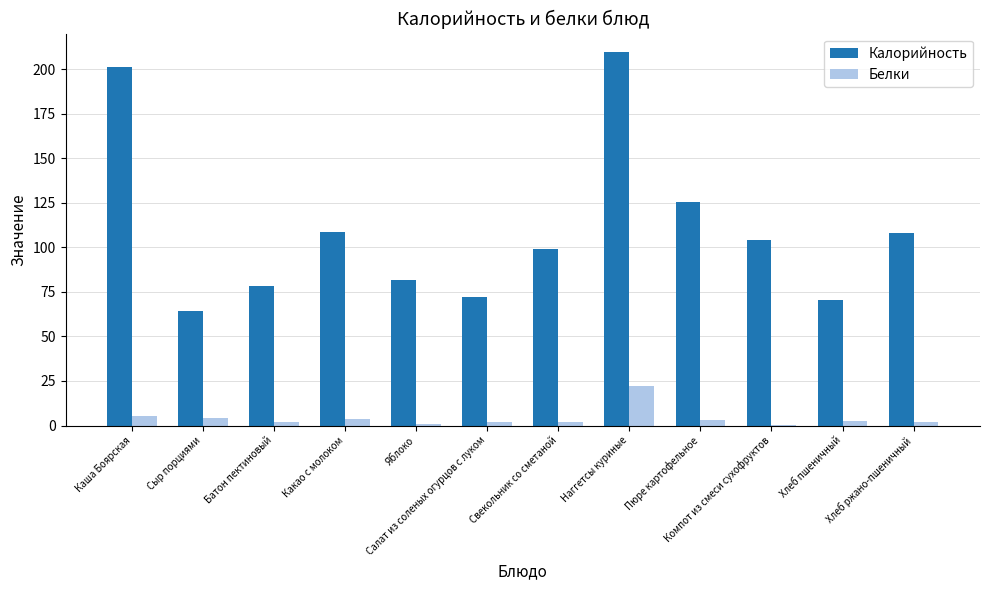

What is the highest value of the Белки series?

22.3